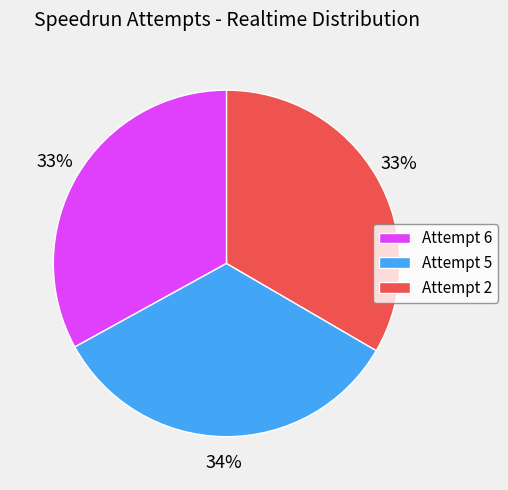

True or false: Attempt 6 accounts for 24% of the total.

False